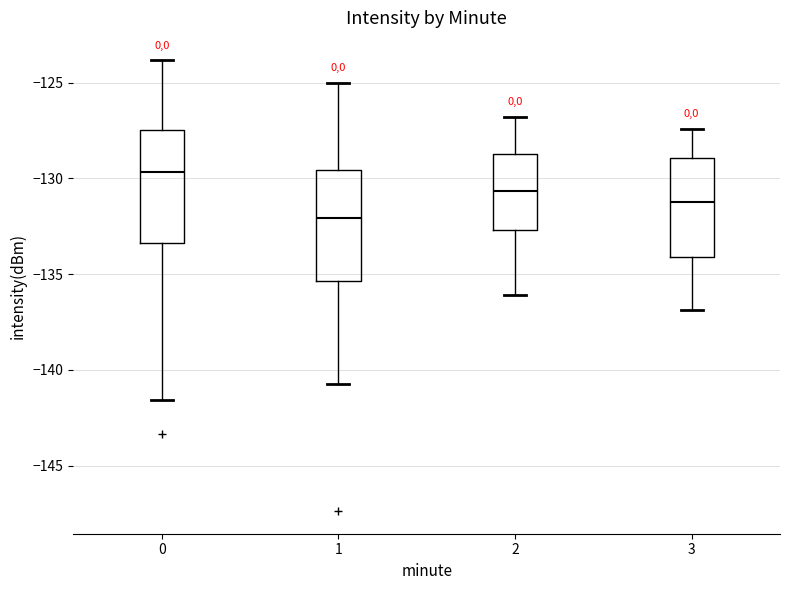

Which box's median line is the highest?

0